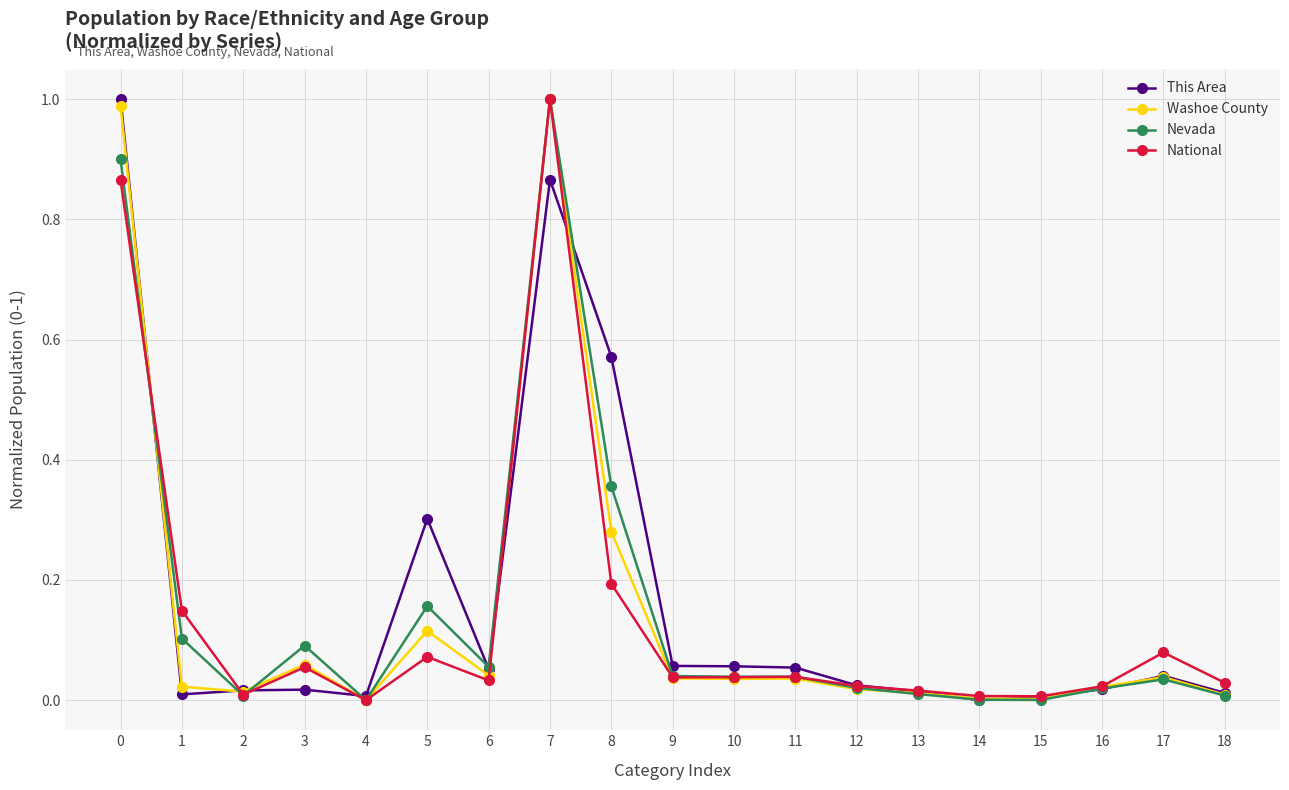

True or false: Nevada has a value of 0.0 at 12.

True